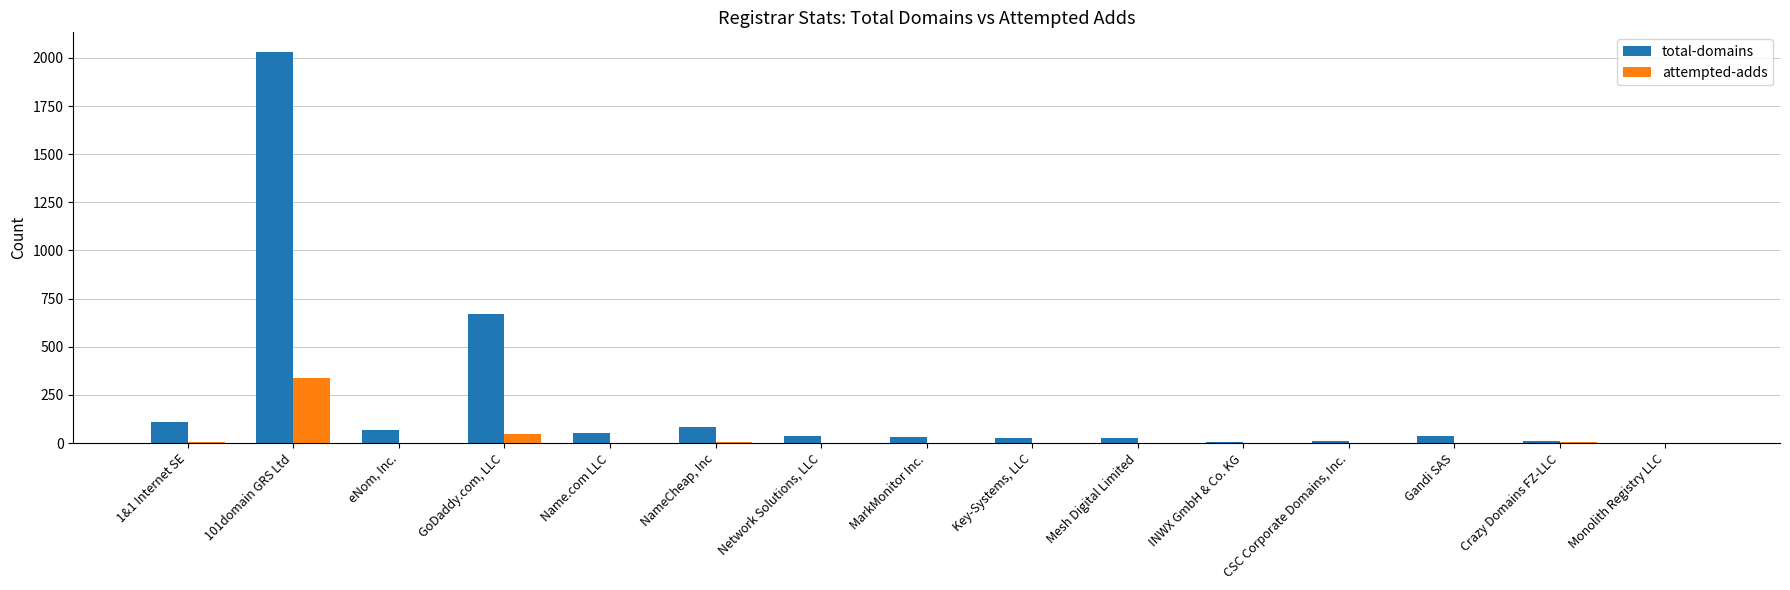

The value of attempted-adds at MarkMonitor Inc. is 206. True or false?

False